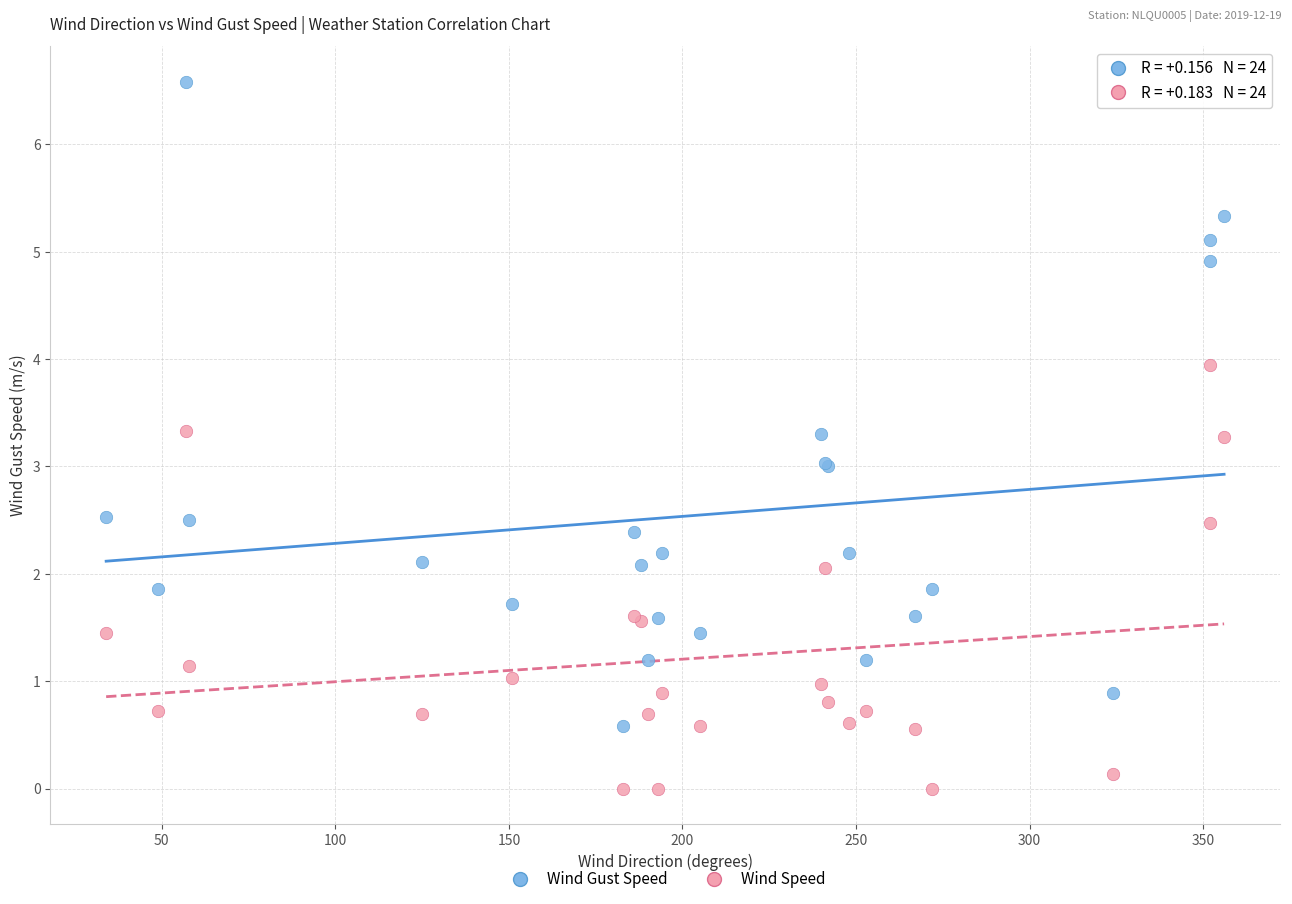

Which series reaches the minimum Y coordinate?

Wind Speed